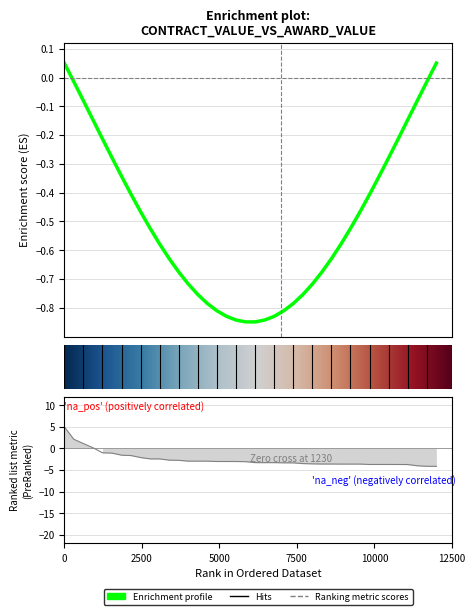

What is the sum of all values?

-102.4